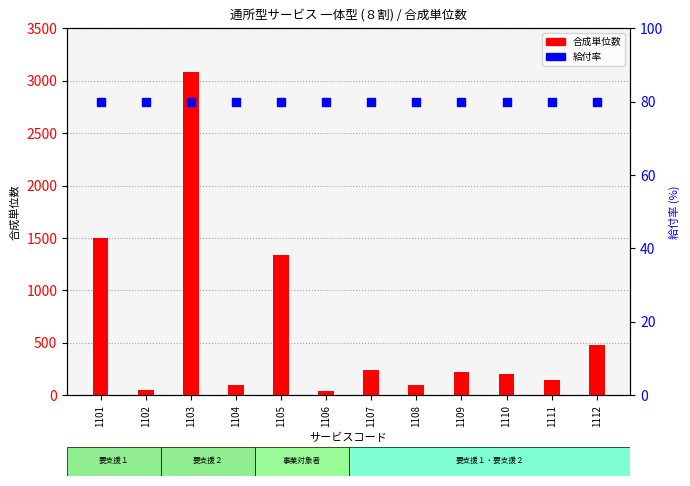

At which category is the sum across all series the highest?

1103